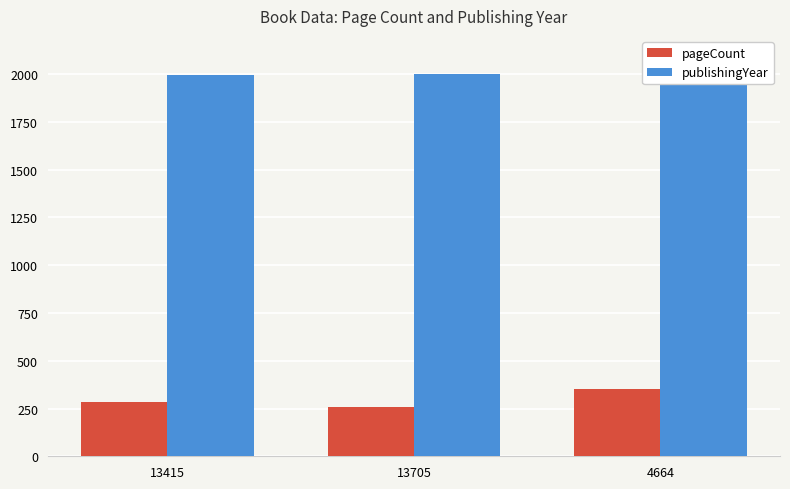

At 13415, list the series in order from largest to smallest.

publishingYear, pageCount